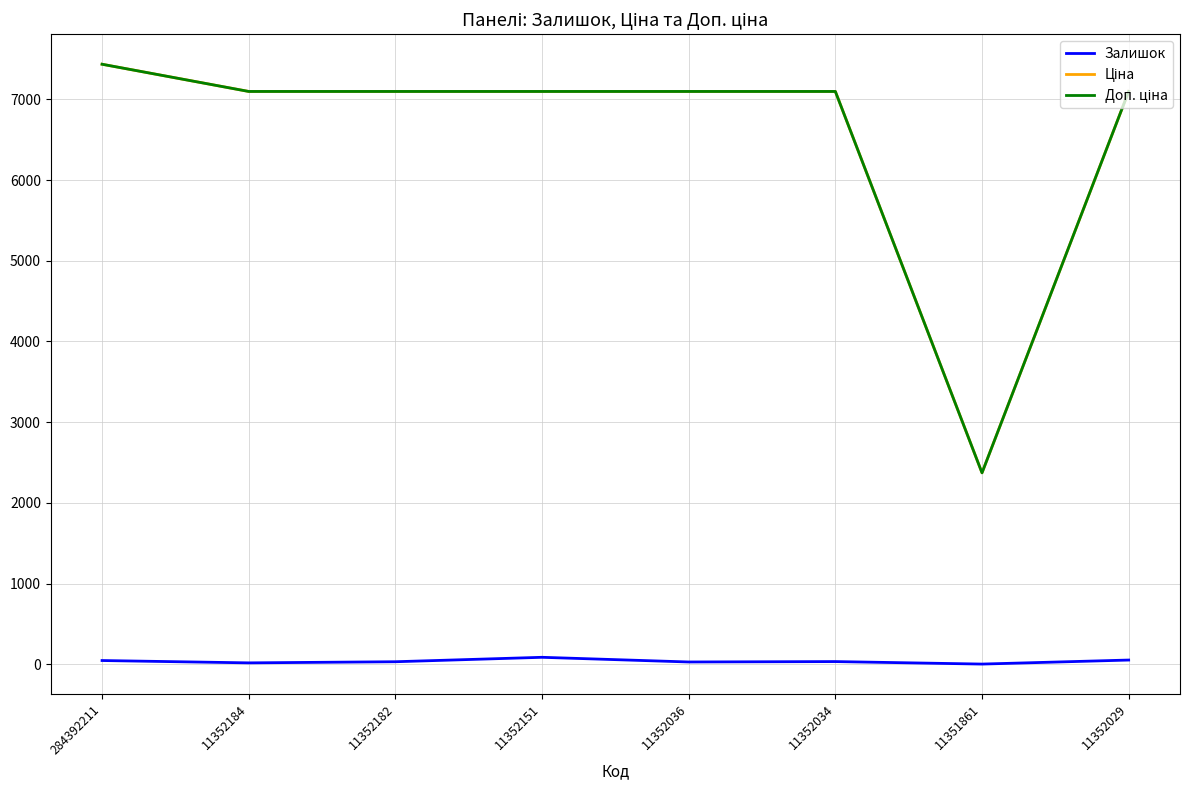

At which category is the sum across all series the highest?

284392211